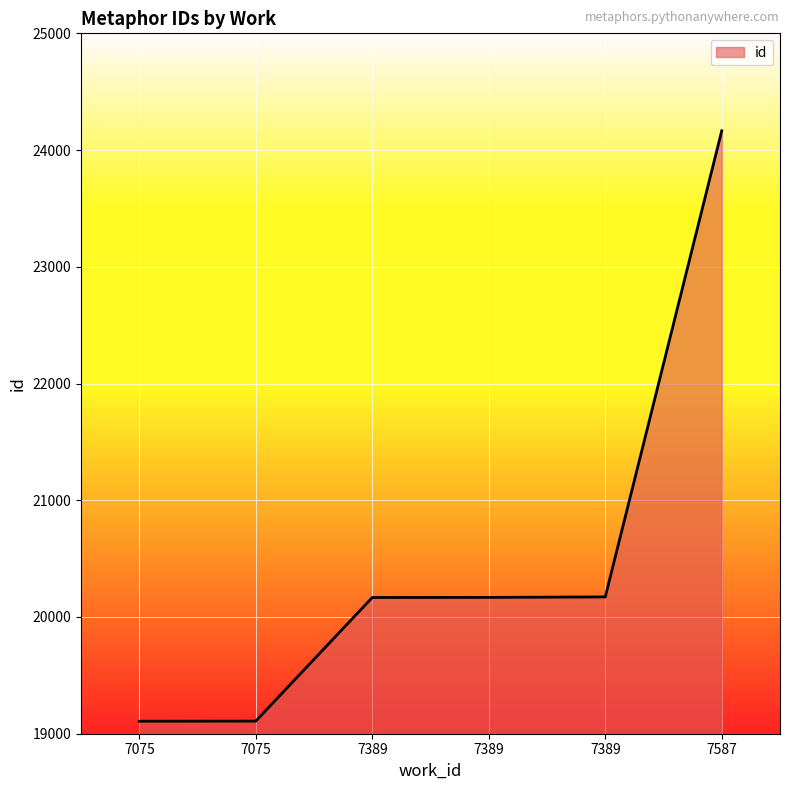

Which label corresponds to the smallest value in the chart?

7075